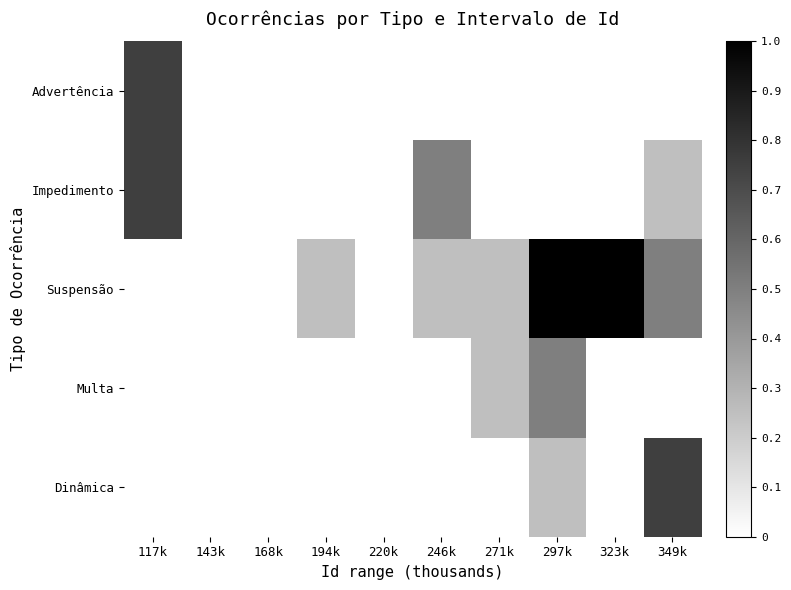

What is the maximum value shown in the chart?

1.0